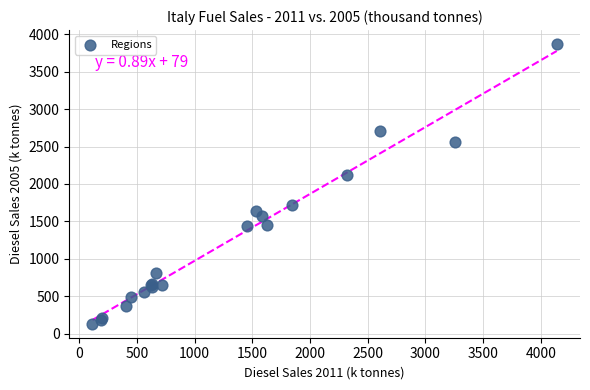

What Y value in the scatter plot is closest to 2000?

2114.9